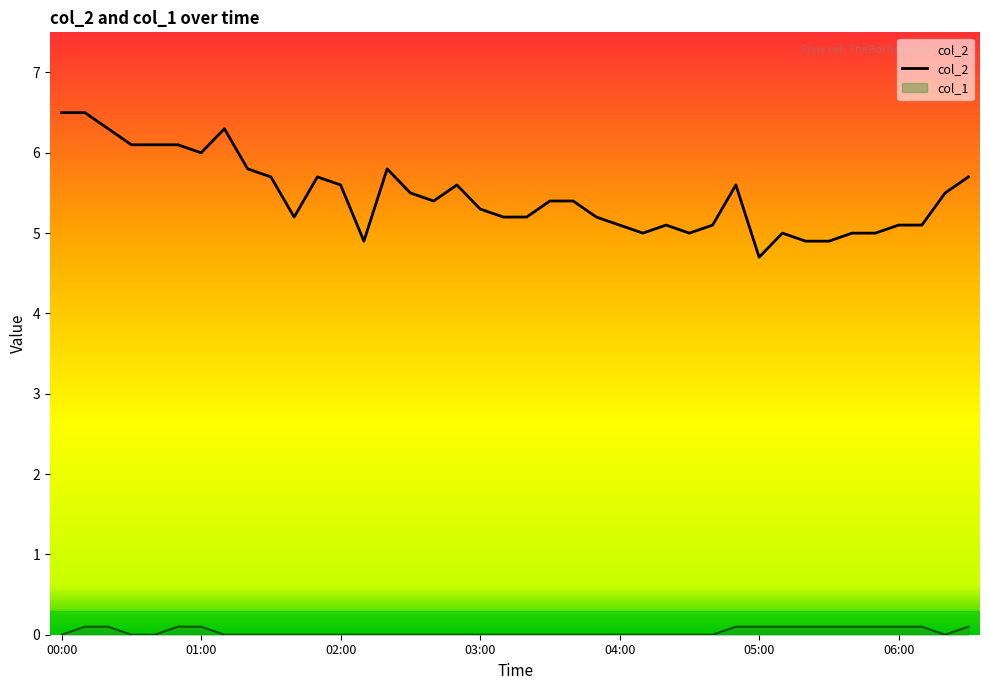

What is the greatest value displayed?

6.5